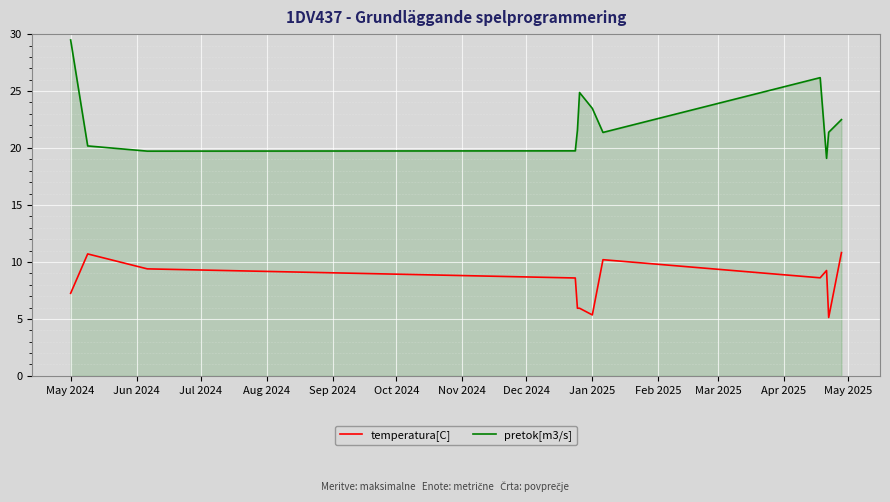

What is the maximum value shown in the chart?

29.5